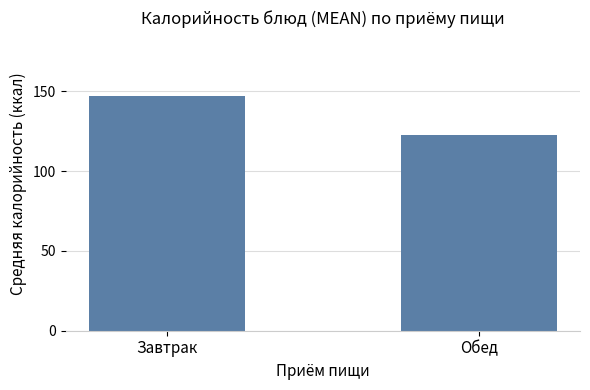

Is it true that the value at Завтрак is 146.9?

True